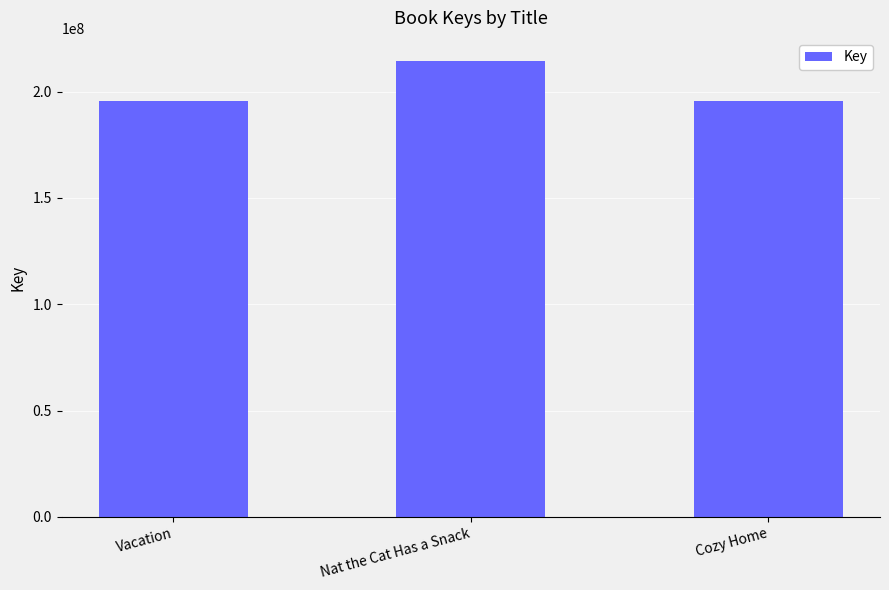

What is the label of the 1st bar from the right?

Cozy Home